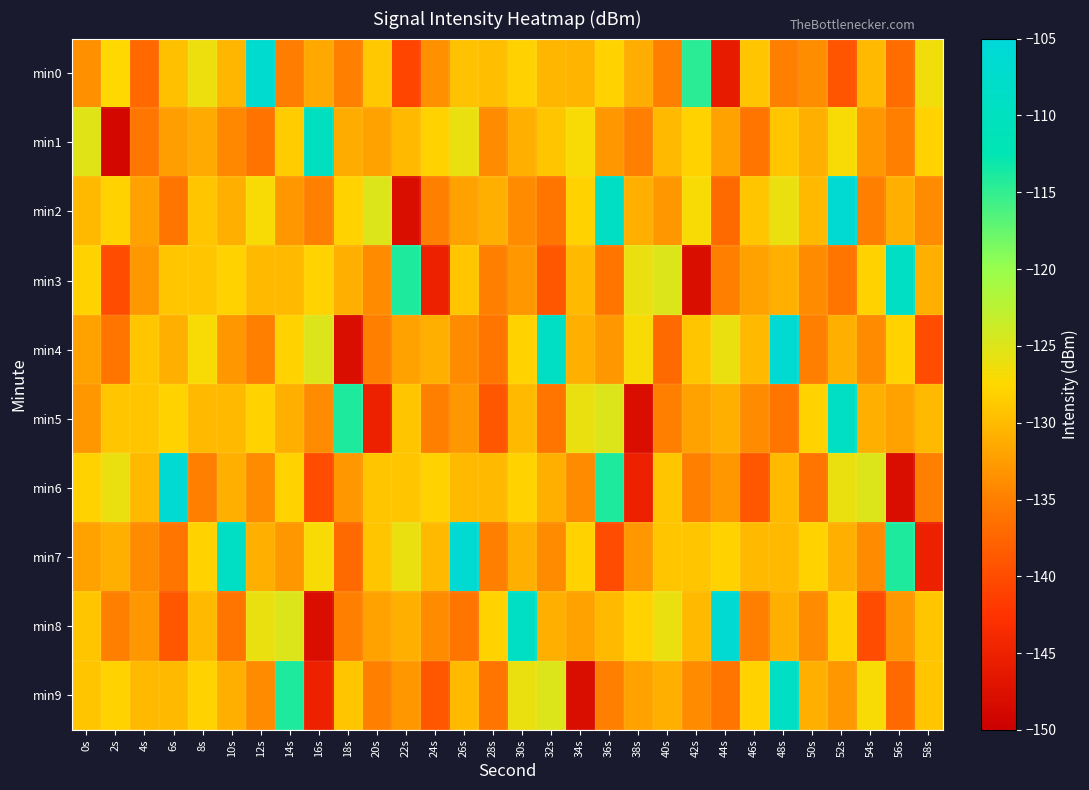

At 34s, list the series in order from largest to smallest.

min5, min1, min2, min7, min3, min0, min4, min8, min6, min9